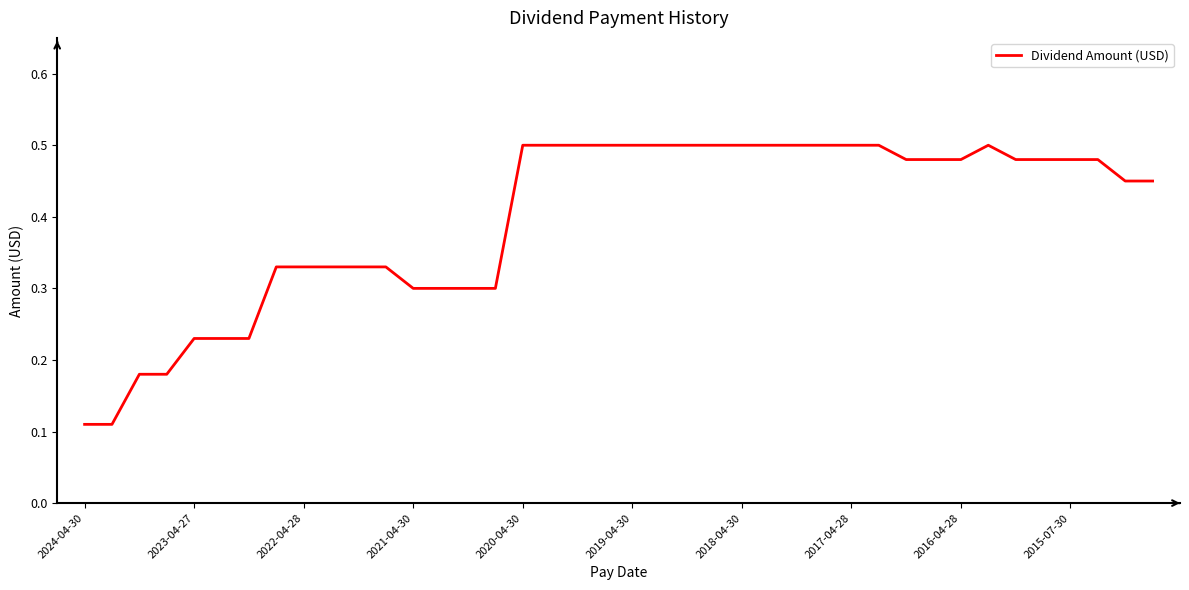

What is the difference between the maximum and minimum values?

0.4